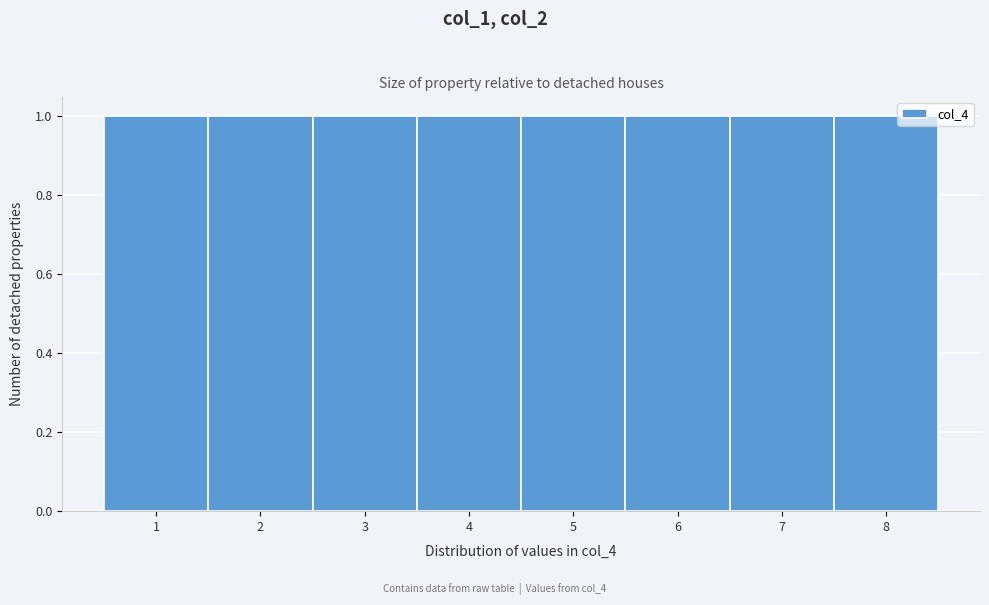

Reading left to right, transcribe this chart: for each bar, give the range it covers on the x-axis and its height. The values are not printed on the chart, so give them approximately, as read against the axis.

0.5 to 1.5: 1
1.5 to 2.5: 1
2.5 to 3.5: 1
3.5 to 4.5: 1
4.5 to 5.5: 1
5.5 to 6.5: 1
6.5 to 7.5: 1
7.5 to 8.5: 1